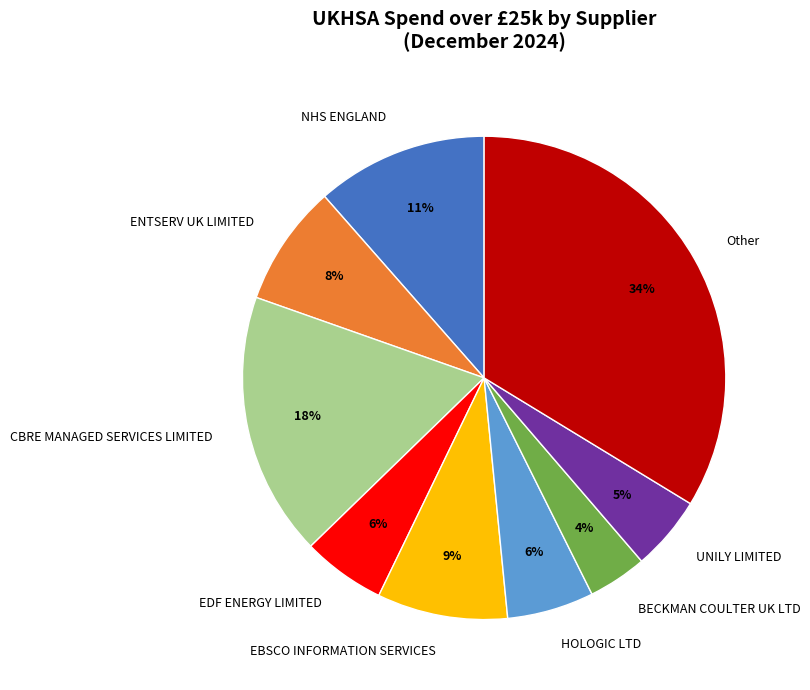

To the nearest percent, what is the difference between the CBRE MANAGED SERVICES LIMITED and BECKMAN COULTER UK LTD slice percentages?

14%